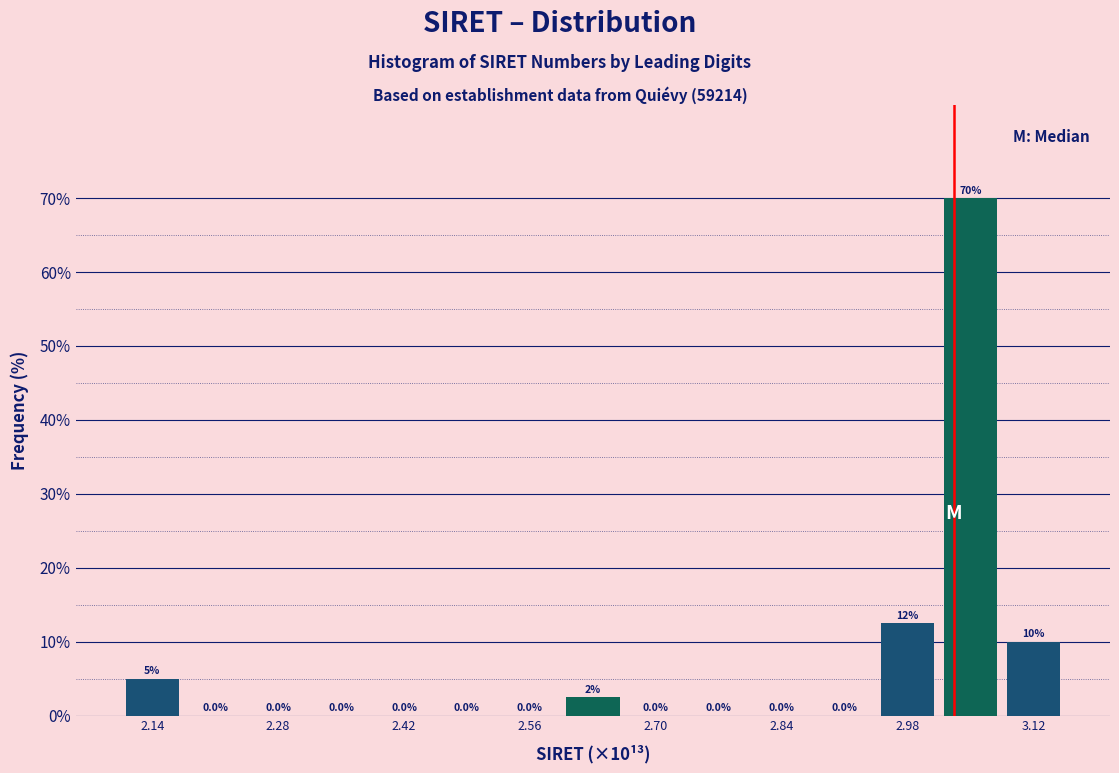

Around what value on the x-axis is the tallest bar? Give the approximate position of its centre, as read against the axis.

3.04